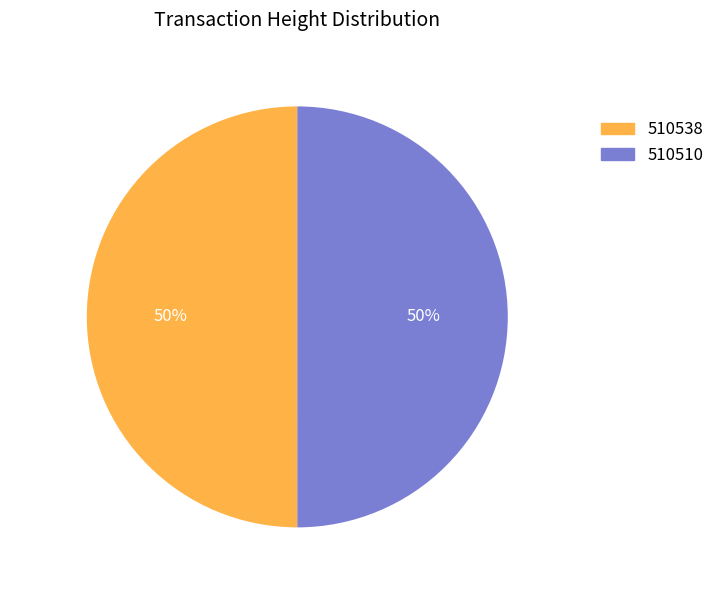

True or false: 510510 accounts for 58% of the total.

False